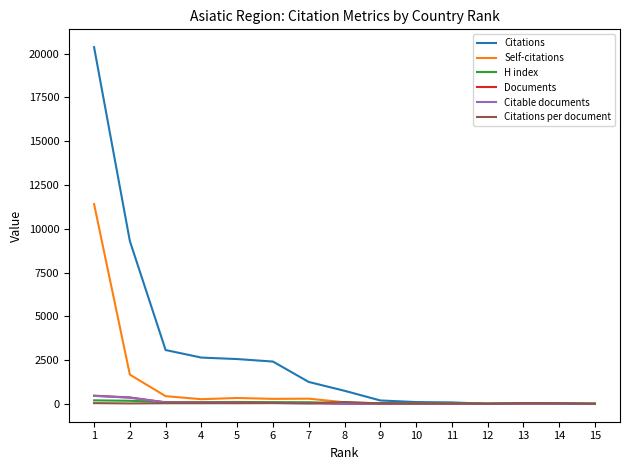

At which category is the sum across all series the highest?

1